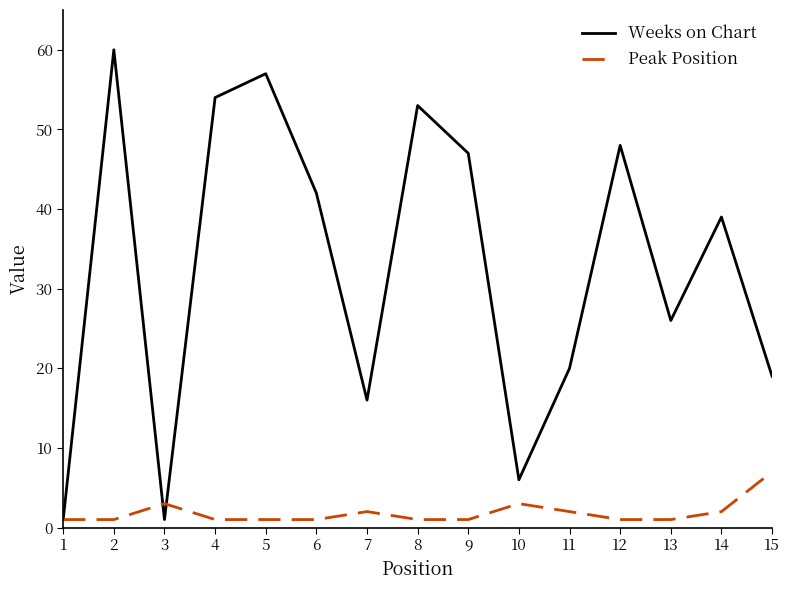

The Weeks on Chart series shows 35 at 13. True or false?

False